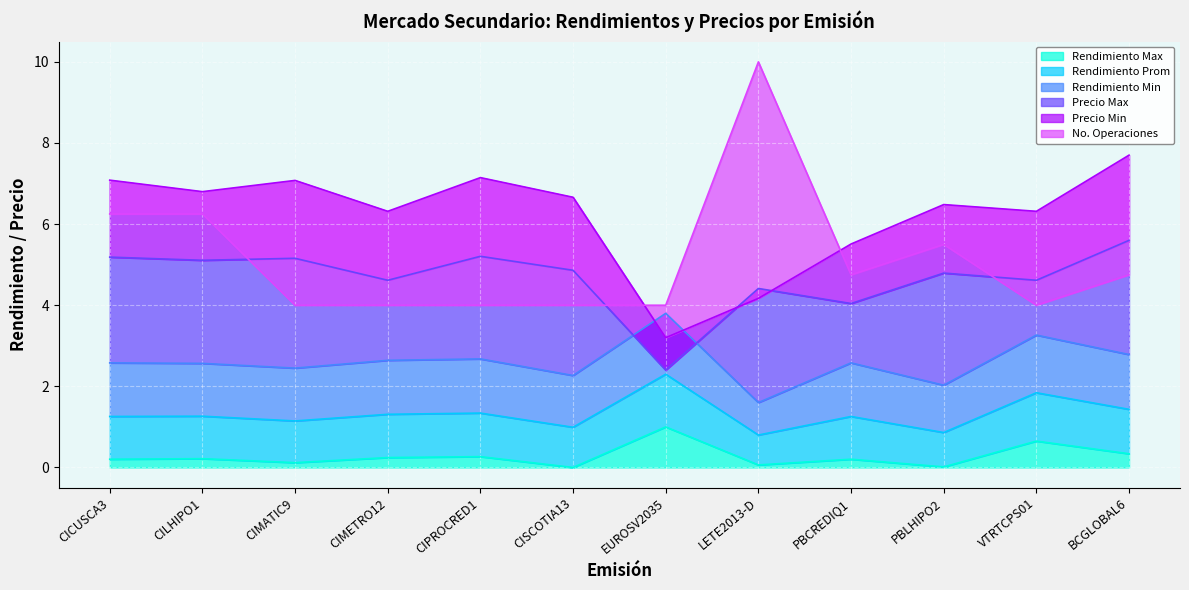

How many series are shown in this chart?

6